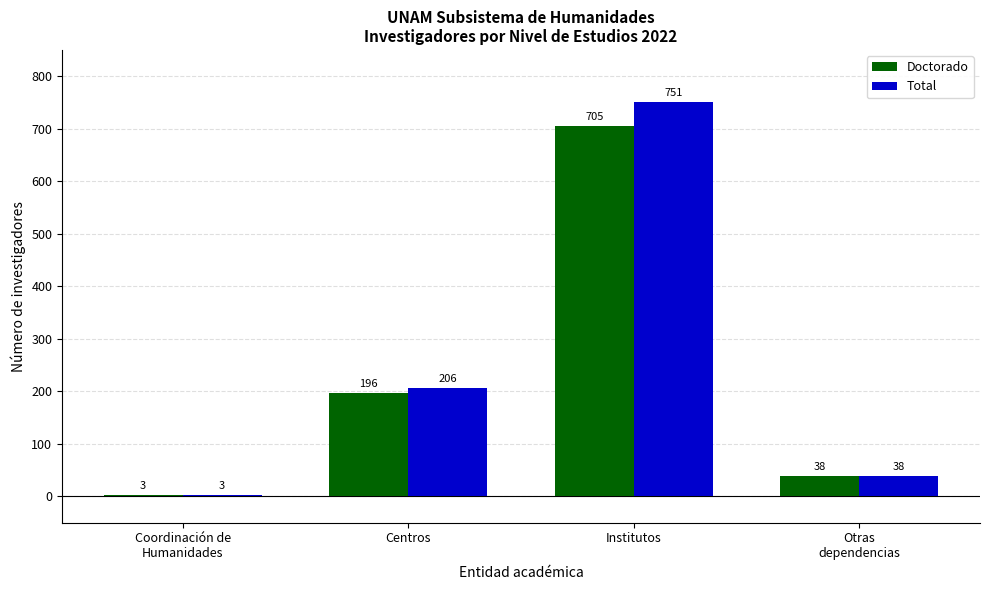

Which series changed the most between Centros and Institutos?

Total